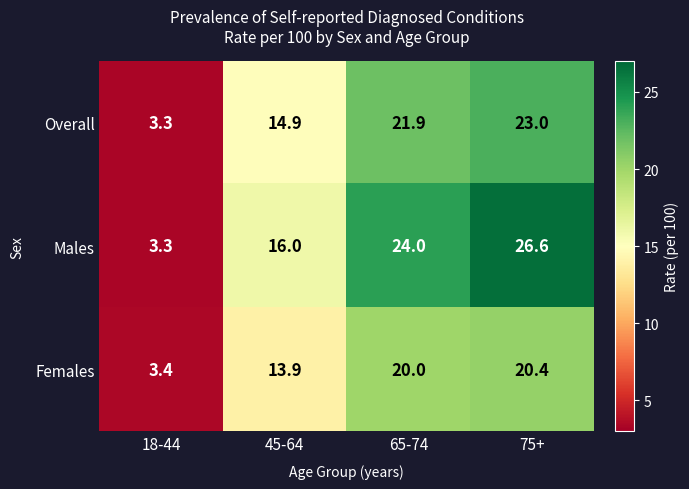

At which label is Males closest to 14?

45-64